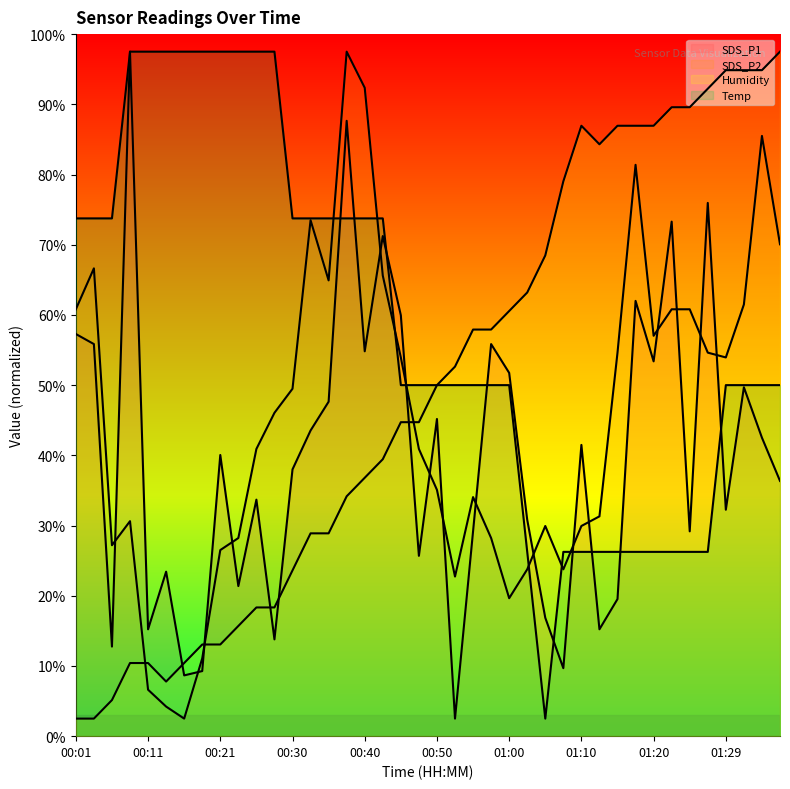

Which series has the largest range (max minus min)?

SDS_P1